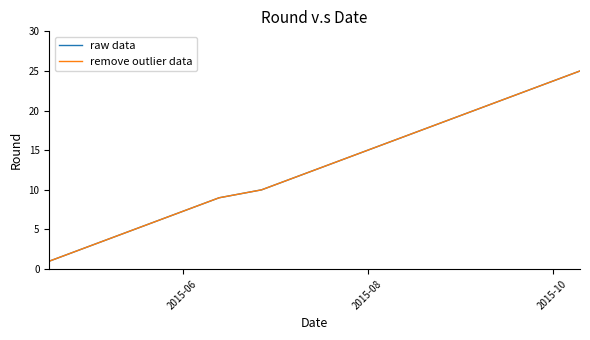

True or false: raw data and remove outlier data cross at least once.

False